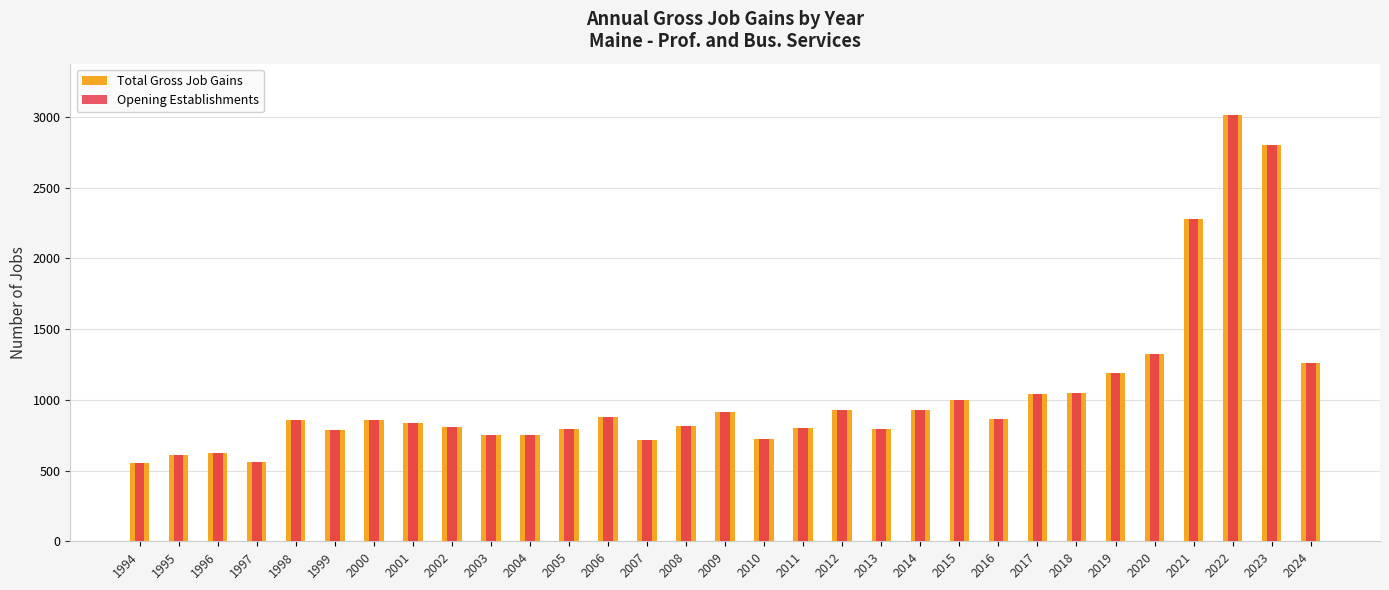

At 2007, list the series in order from smallest to largest.

Total Gross Job Gains, Opening Establishments